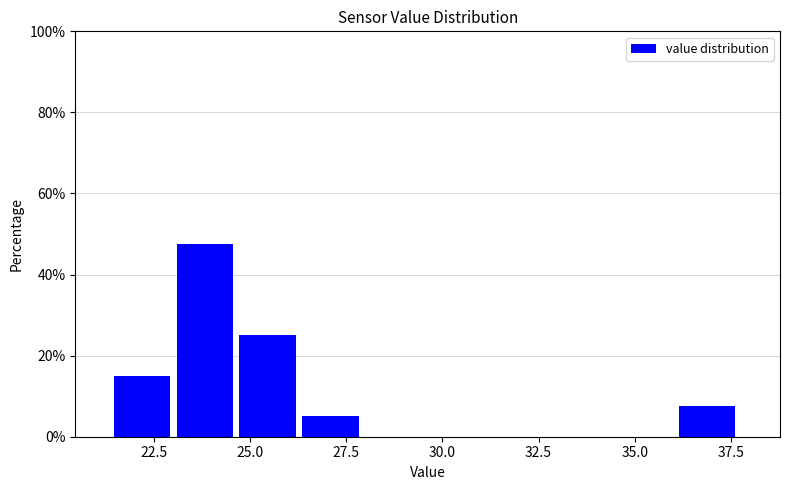

Around what value on the x-axis is the tallest bar? Give the approximate position of its centre, as read against the axis.

24.0